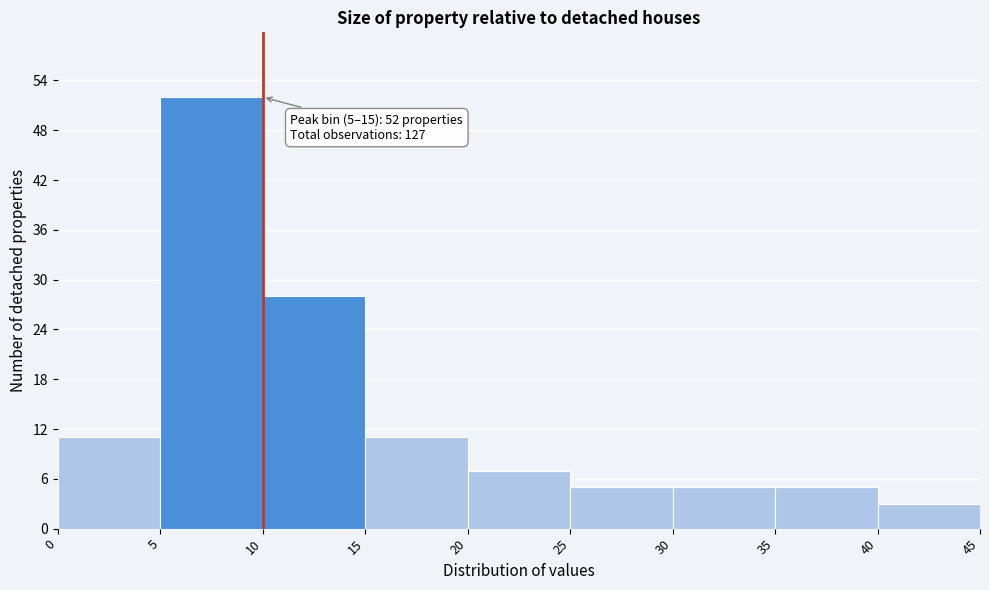

Over which range of the x-axis is the bar tallest?

5 to 10